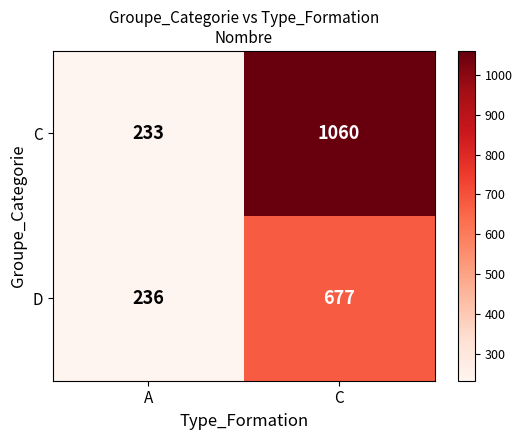

The C series shows 86 at A. True or false?

False